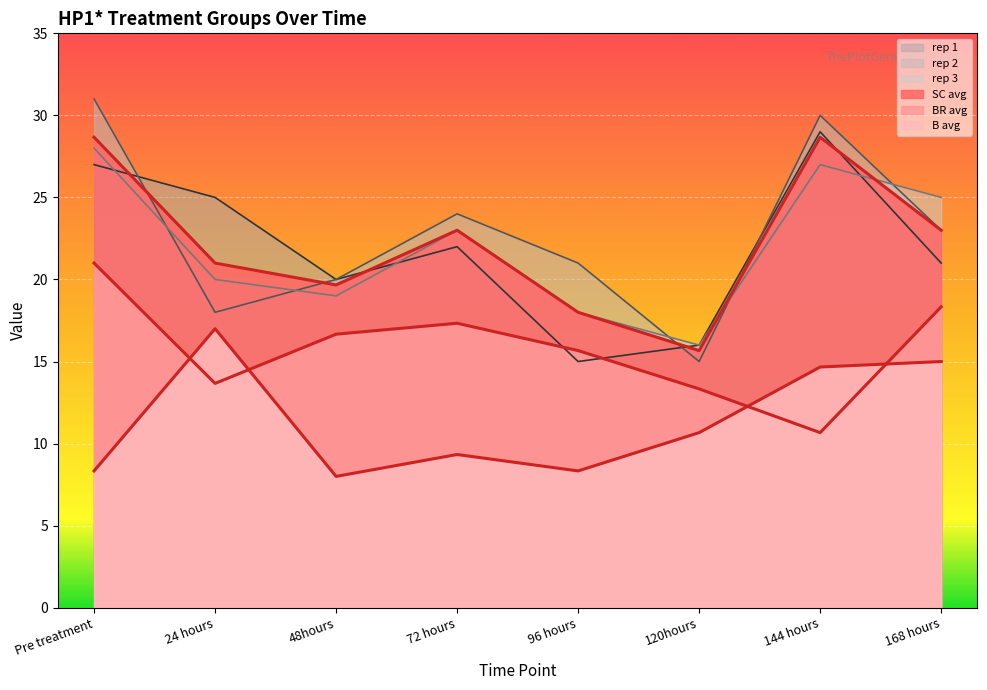

How many times do rep 3 and SC avg cross each other?

2